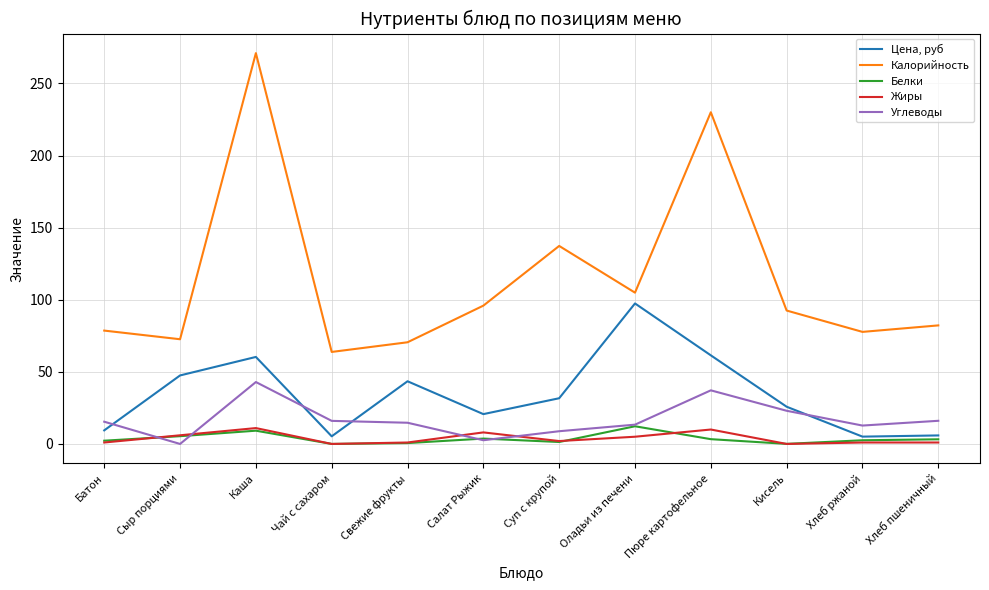

How many distinct data groups are displayed?

5